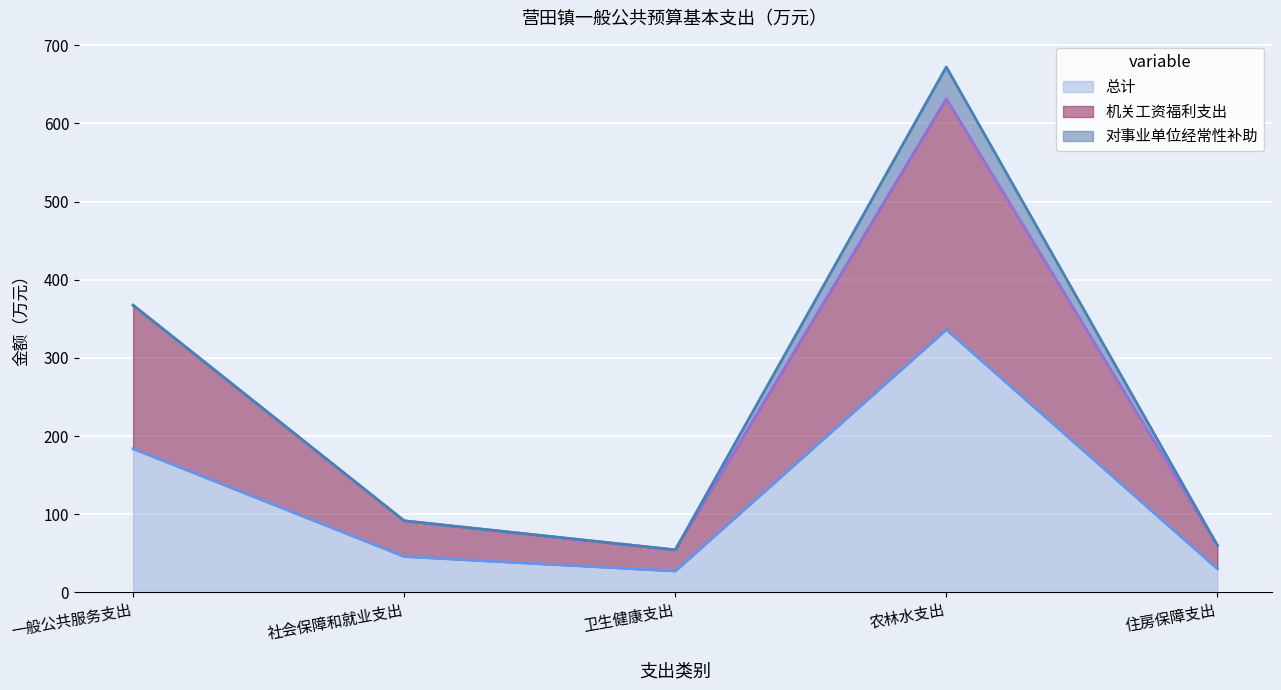

What is the label of the 5th point from the right?

一般公共服务支出